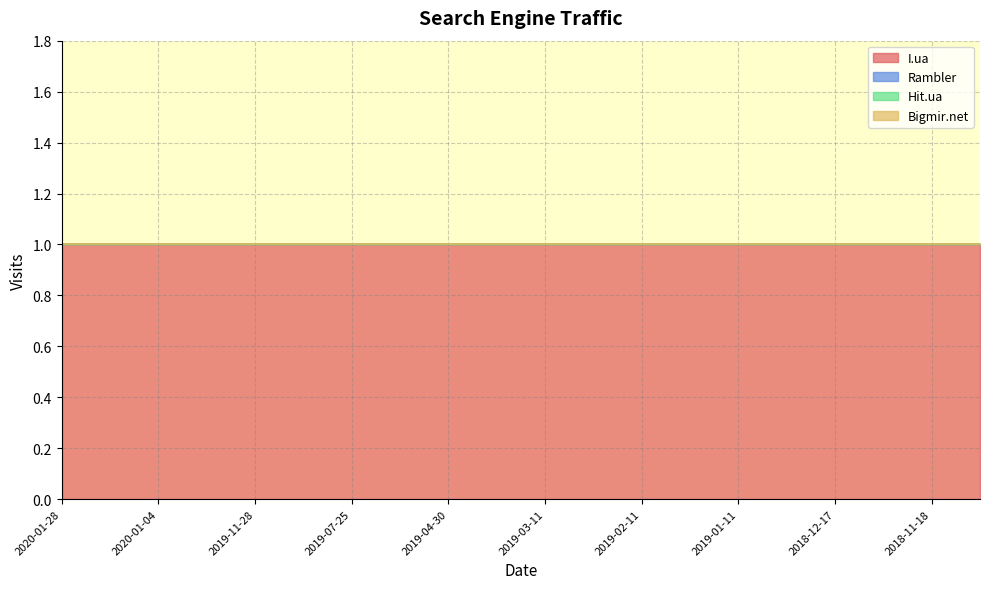

Which series has the widest spread of values?

I.ua